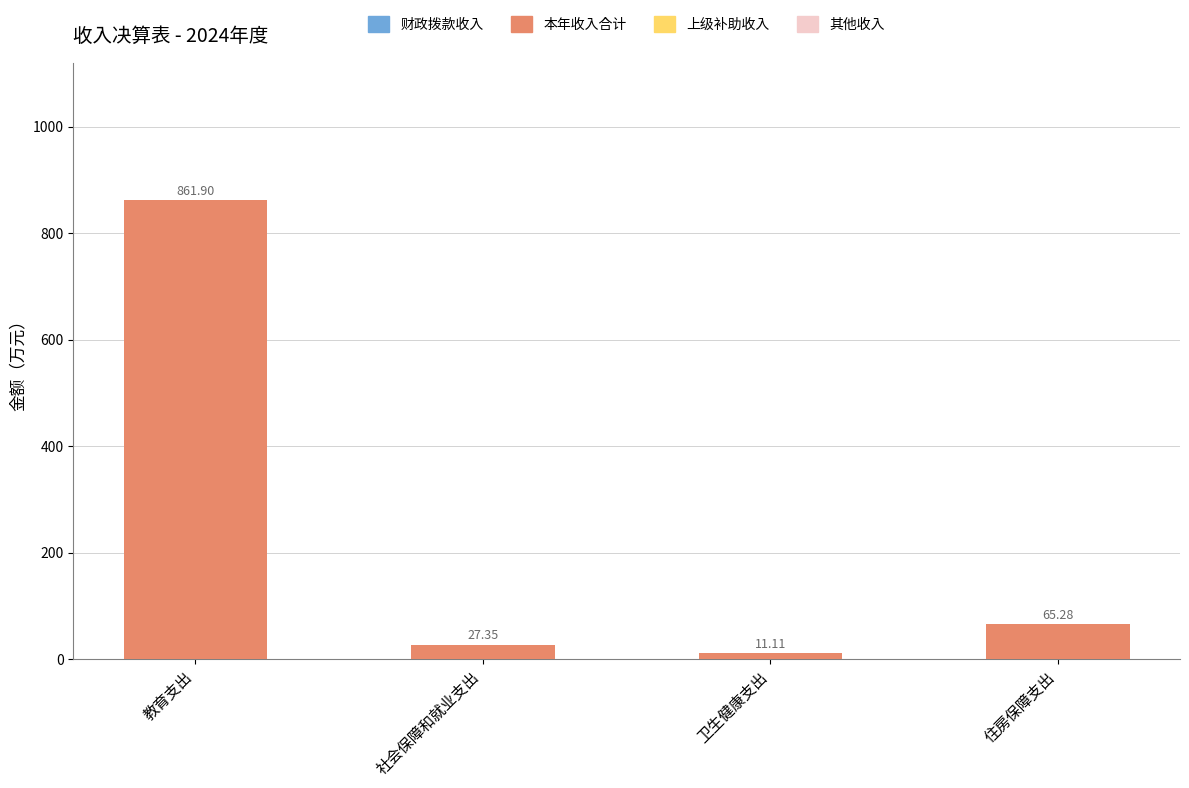

What is the change in value from 卫生健康支出 to 住房保障支出?

+54.2